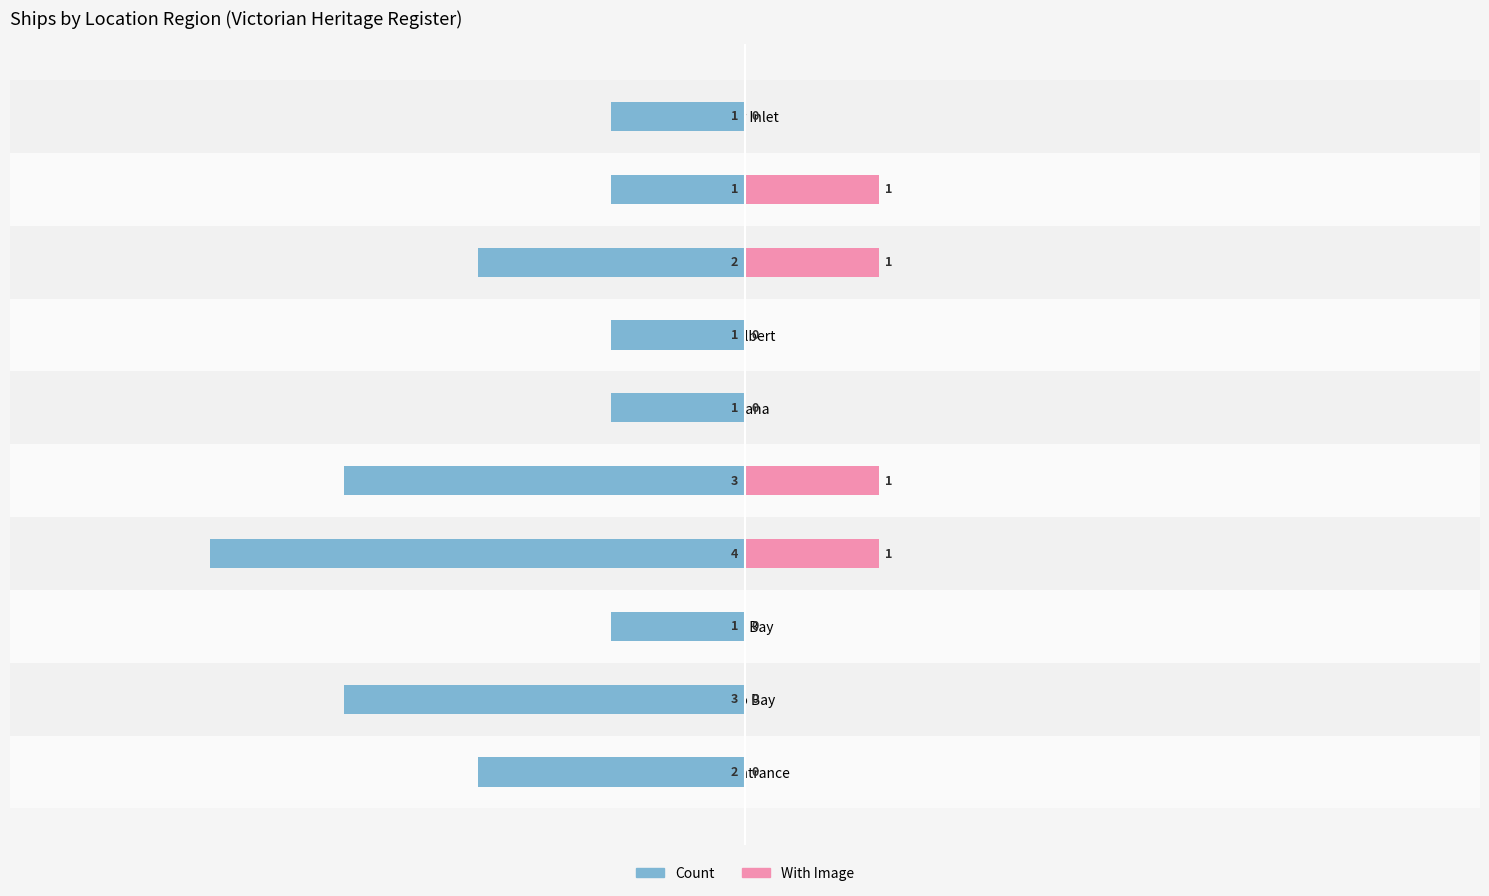

How many Count values are between -3 and -1?

9